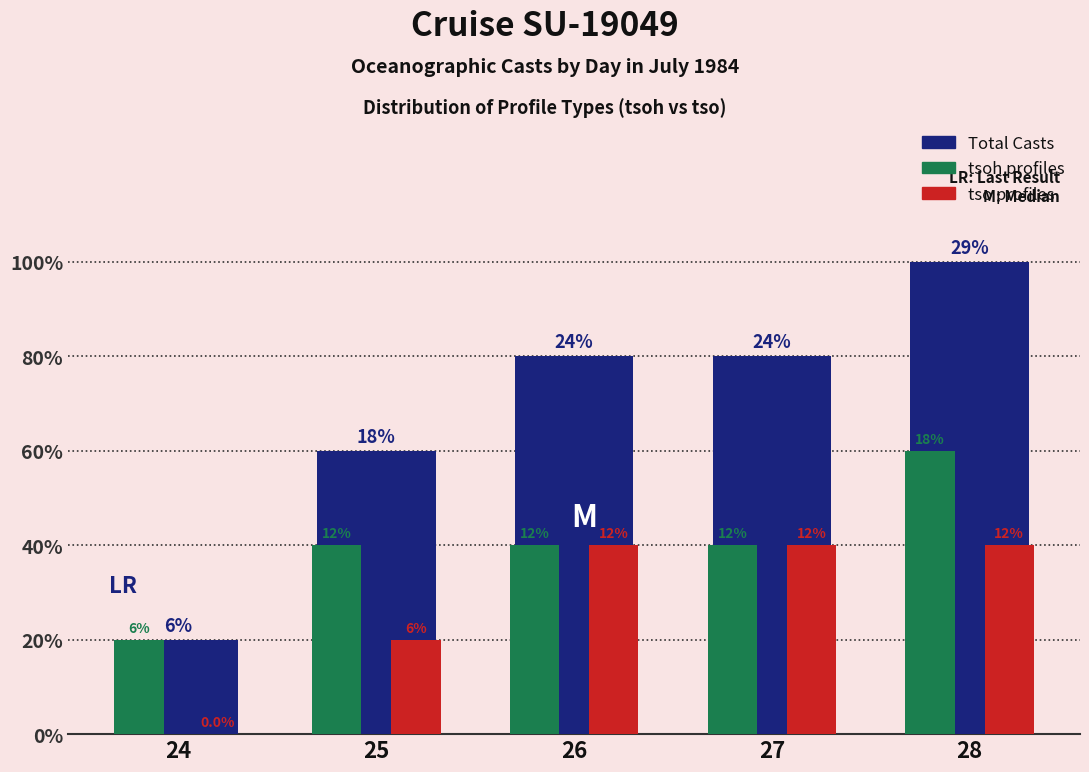

Count the tso profiles values in the range 1 to 2.

4